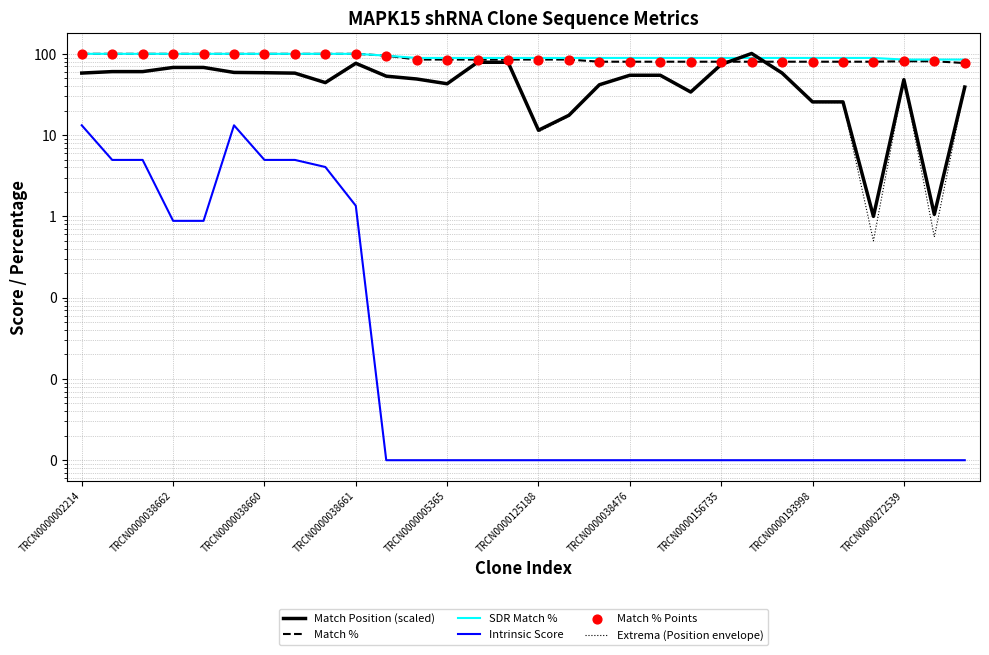

Which series contains the highest Y value?

Match Position (scaled)